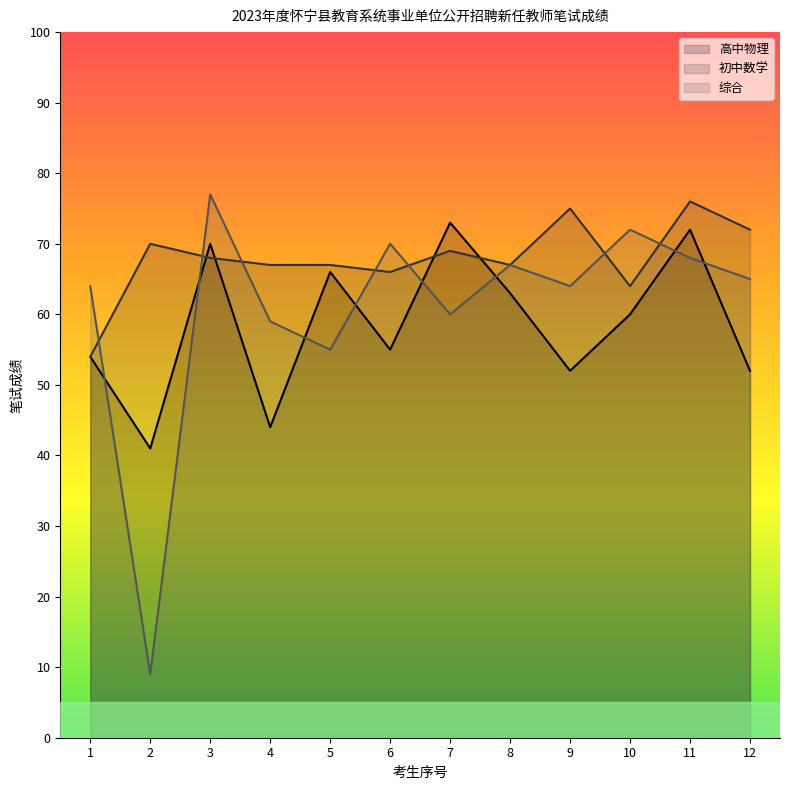

Reading left to right, transcribe all the data shown in this chart.

高中物理: 54	41	70	44	66	55	73	63	52	60	72	52
初中数学: 54	70	68	67	67	66	69	67	75	64	76	72
综合: 64	9	77	59	55	70	60	67	64	72	68	65